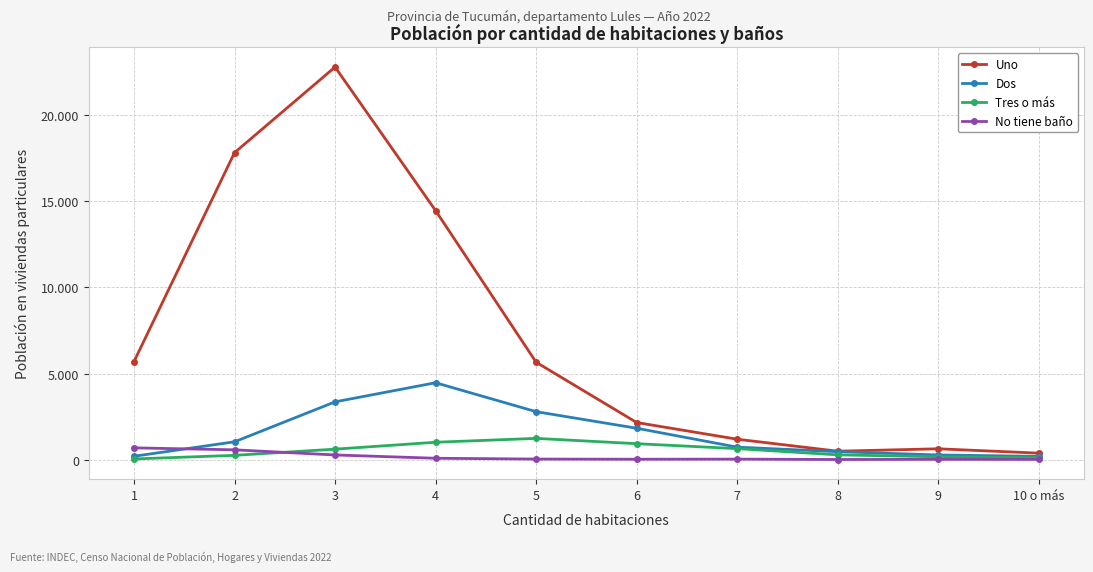

In Tres o más, how many points are higher than both neighbors (excluding endpoints)?

1